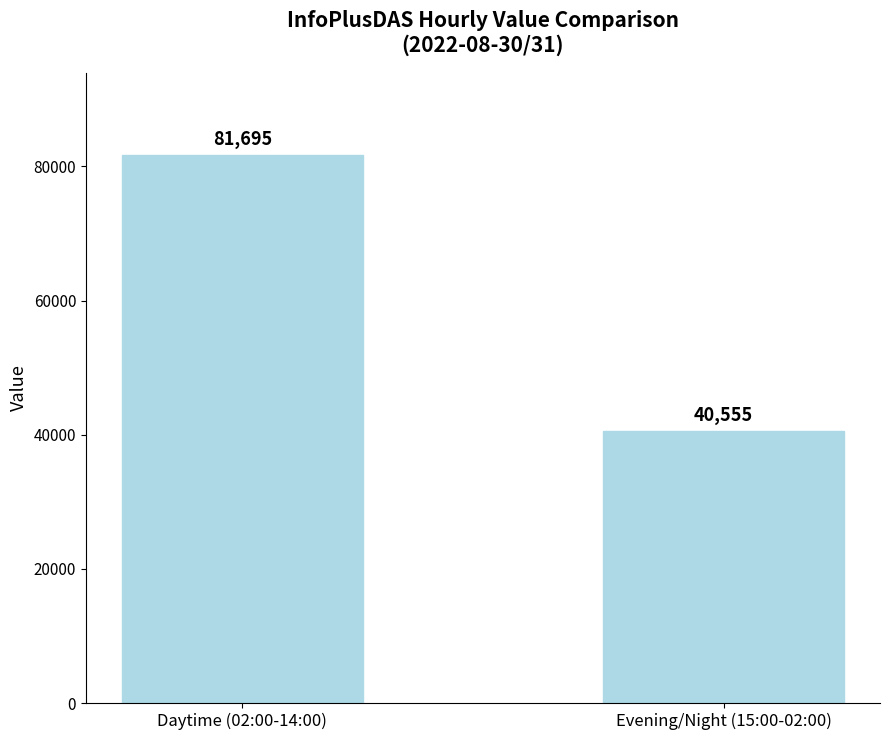

Read the value at Daytime (02:00-14:00), to the nearest 10.

81700